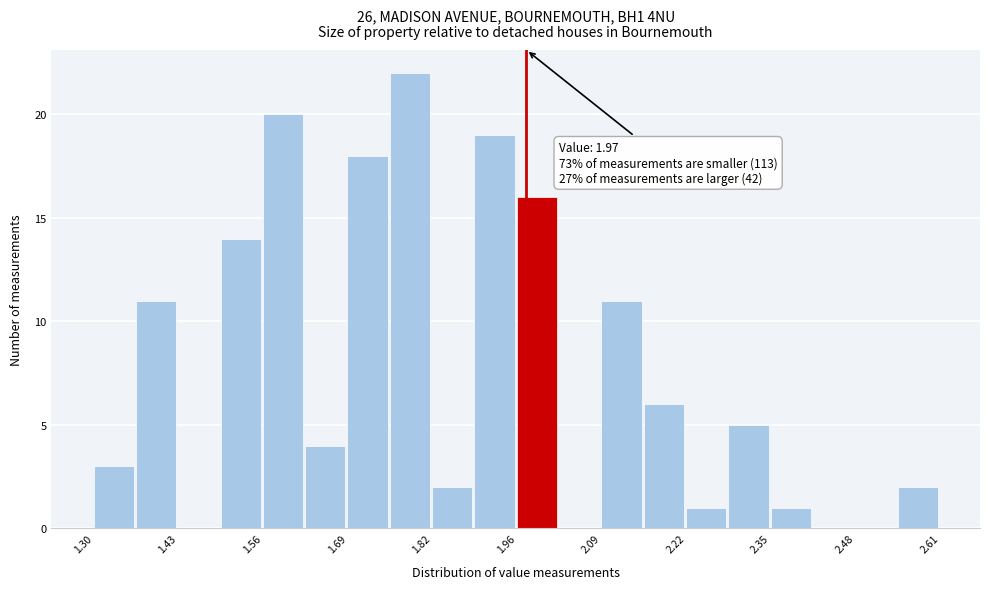

Around what value on the x-axis is the tallest bar? Give the approximate position of its centre, as read against the axis.

1.78